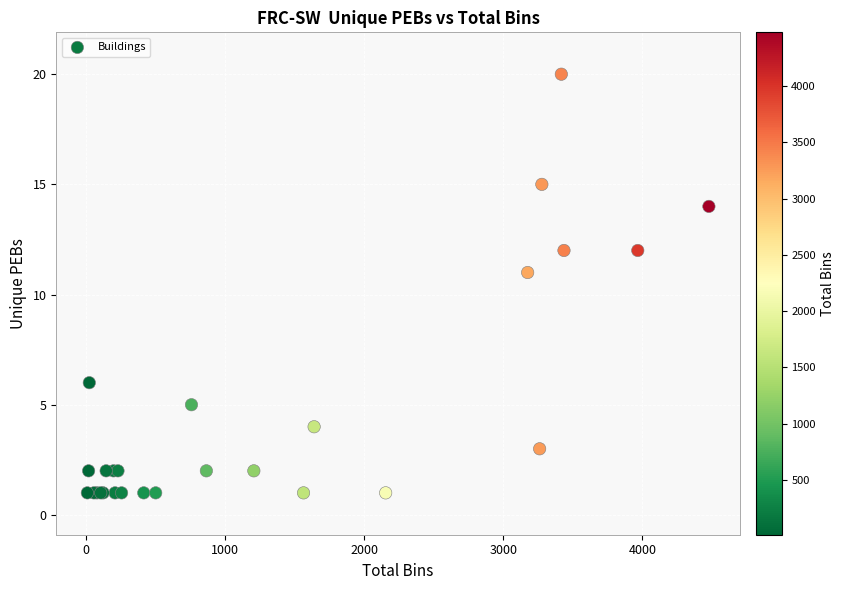

What Y value in the scatter plot is closest to 10?

11